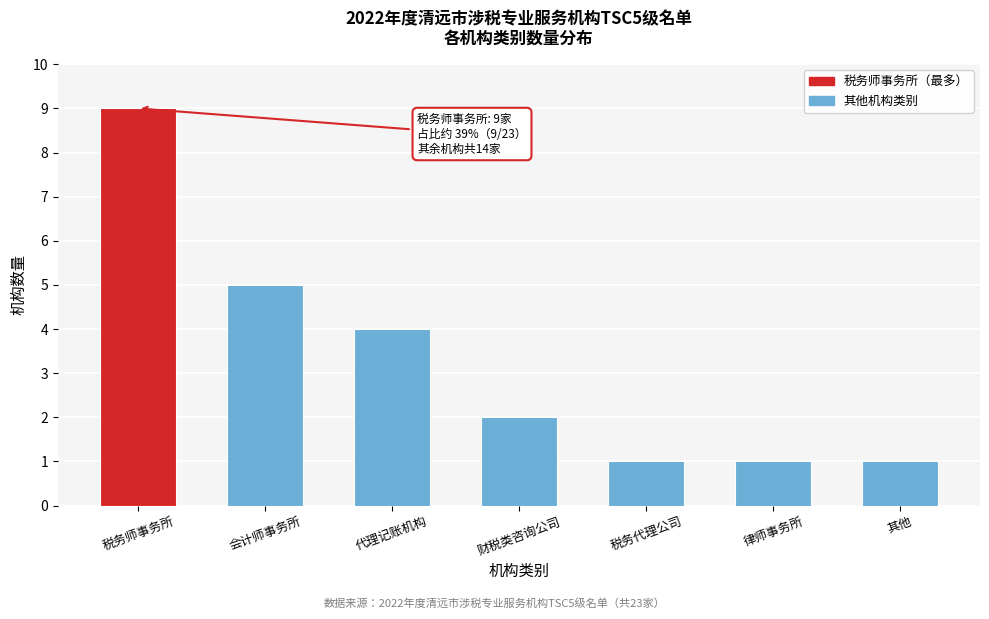

Reading left to right, what are all the values shown in this chart?

9	5	4	2	1	1	1